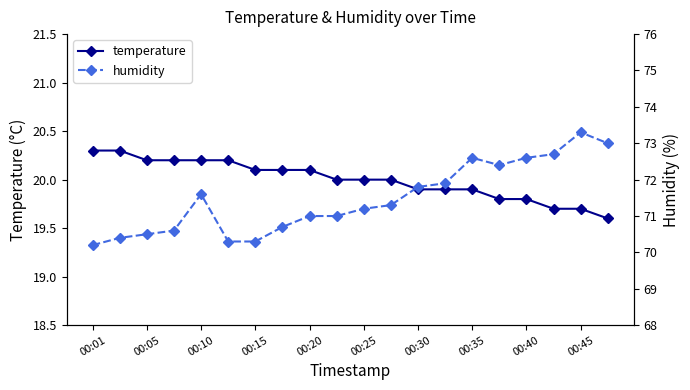

What is the value of the temperature point at the 12th from the left?

20.0